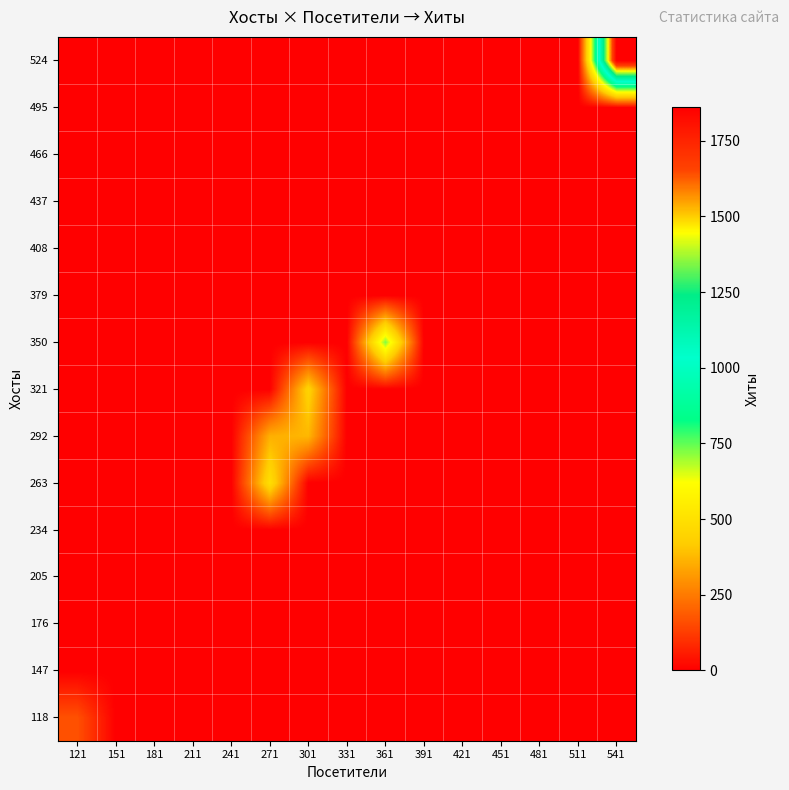

Between 451 and 391, which is larger?

451